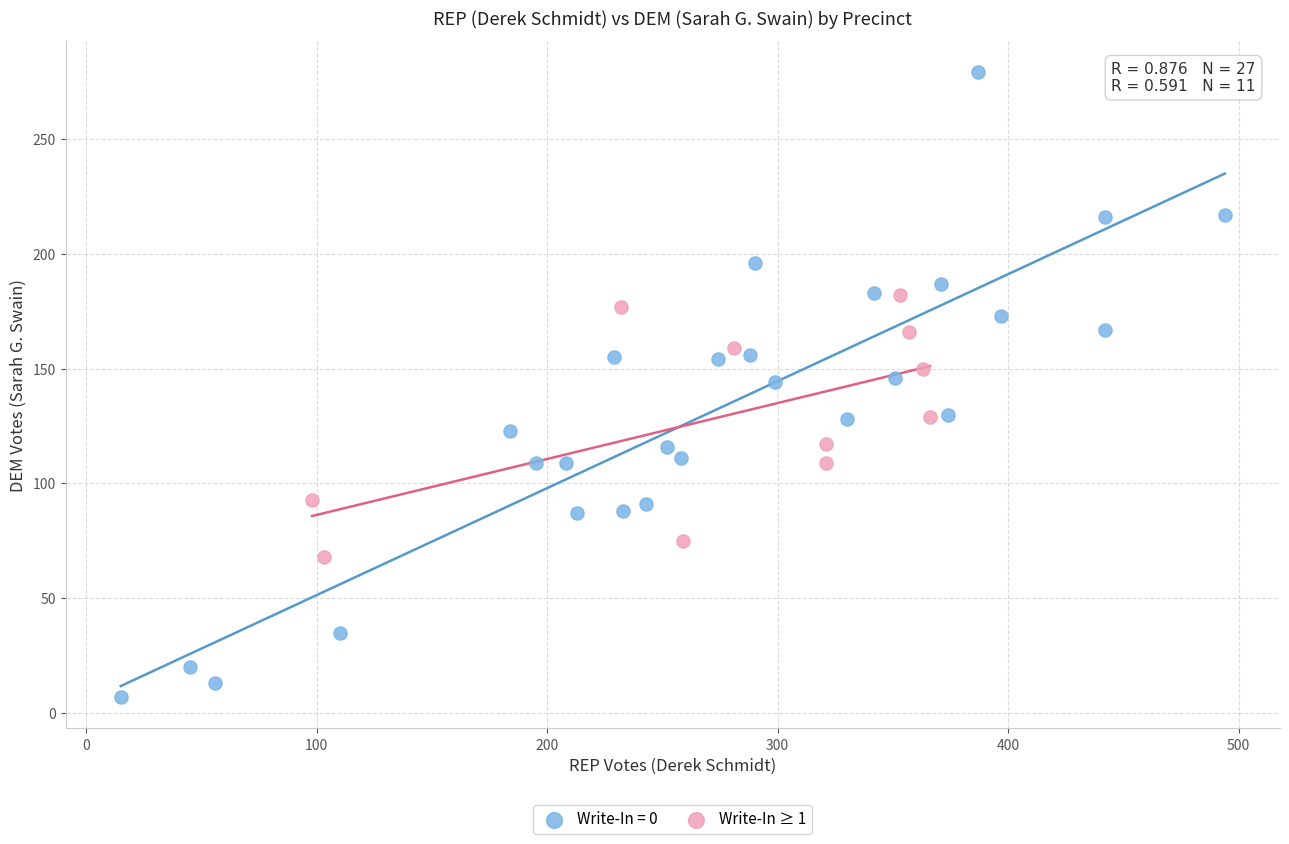

Which series contains the highest Y value?

Write-In = 0